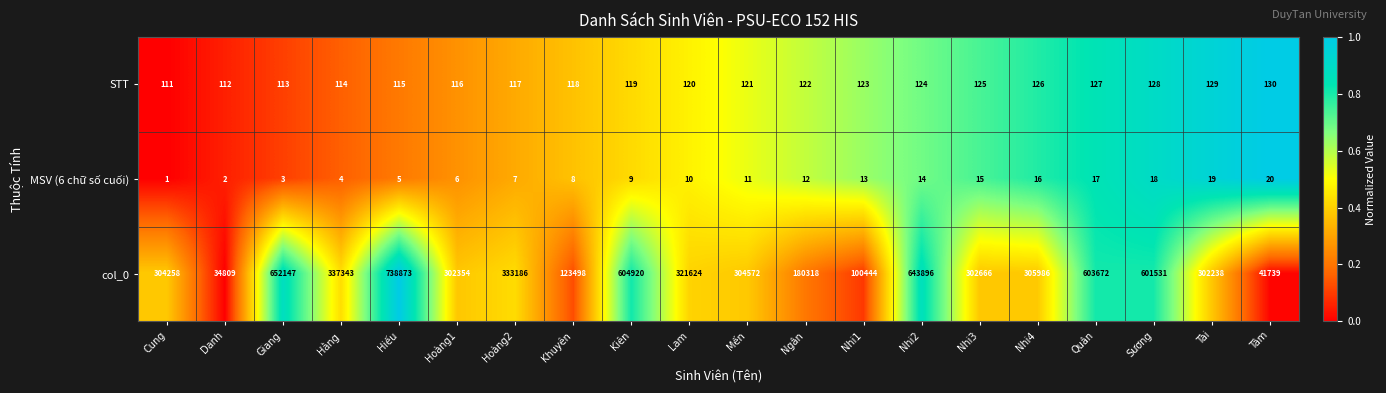

The col_0 series shows 180318 at Ngân. True or false?

True